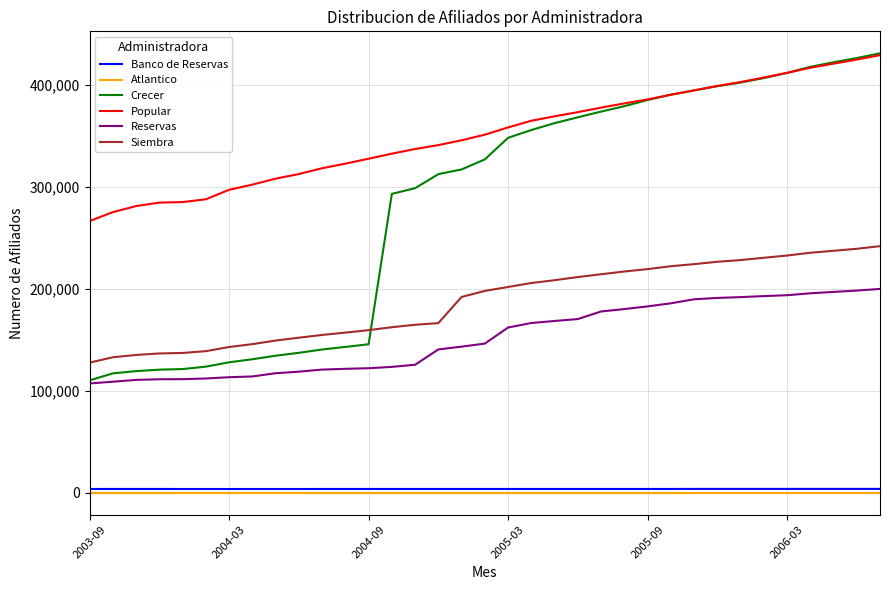

Which series has the largest total across all categories?

Popular